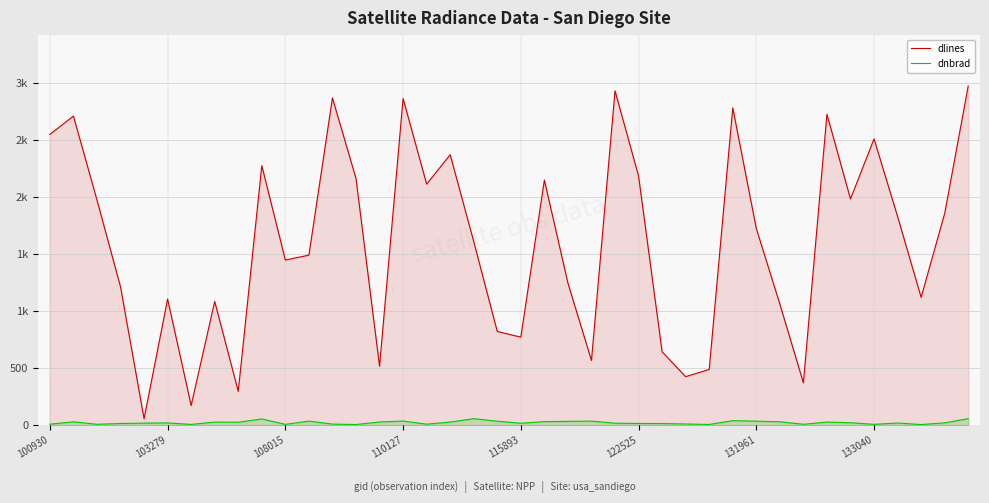

True or false: dnbrad and dlines intersect in this chart.

False